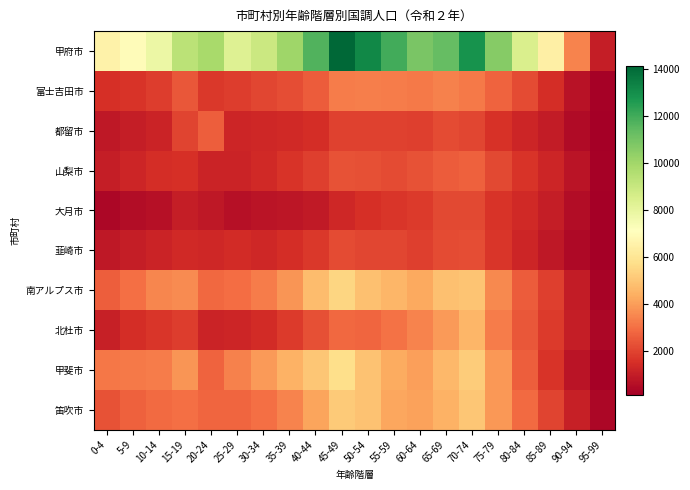

Rank the series at 90-94 from highest to lowest value.

甲府市, 笛吹市, 北杜市, 南アルプス市, 甲斐市, 山梨市, 富士吉田市, 大月市, 都留市, 韮崎市